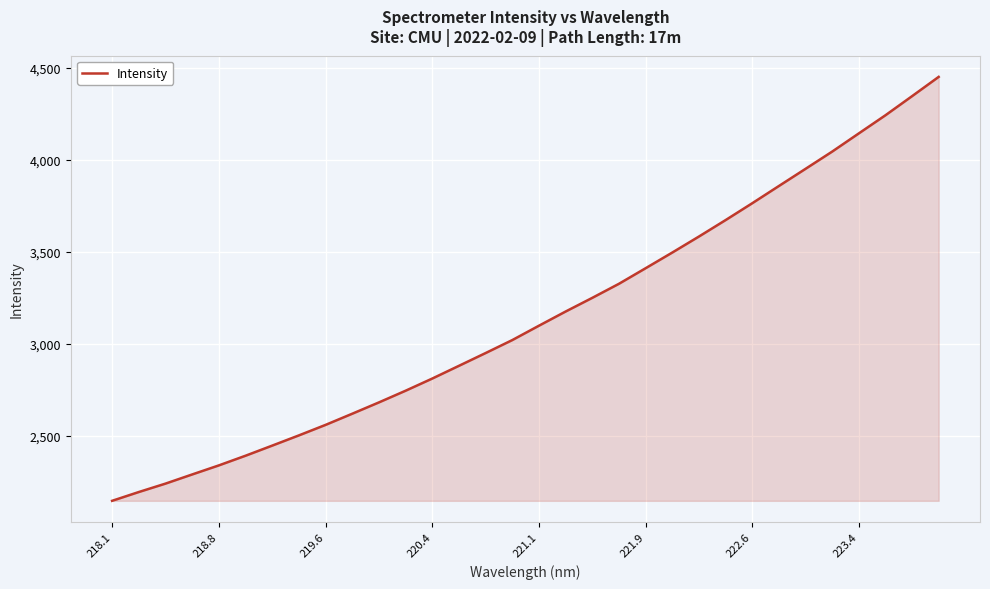

Is it true that the value at 219.6 is 2558.4?

True